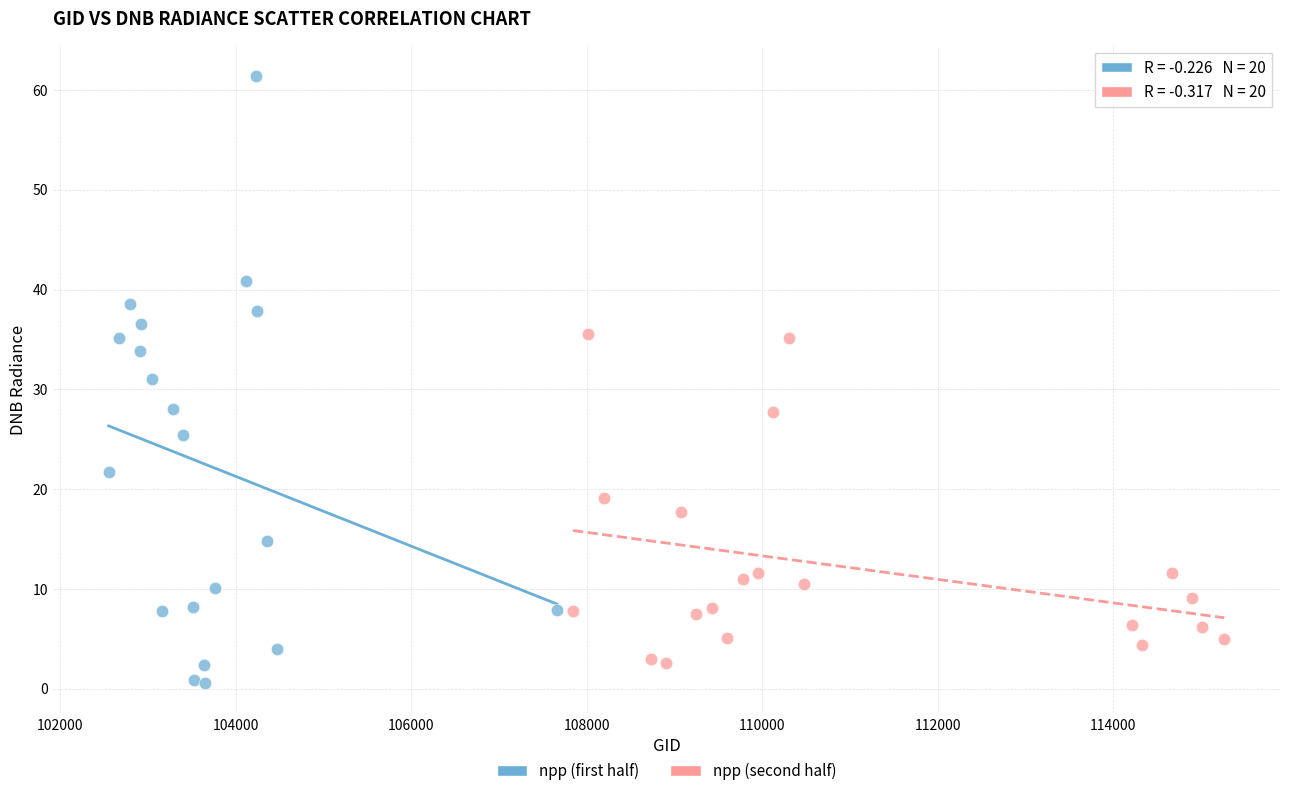

Which series contains the highest Y value?

npp (first half)